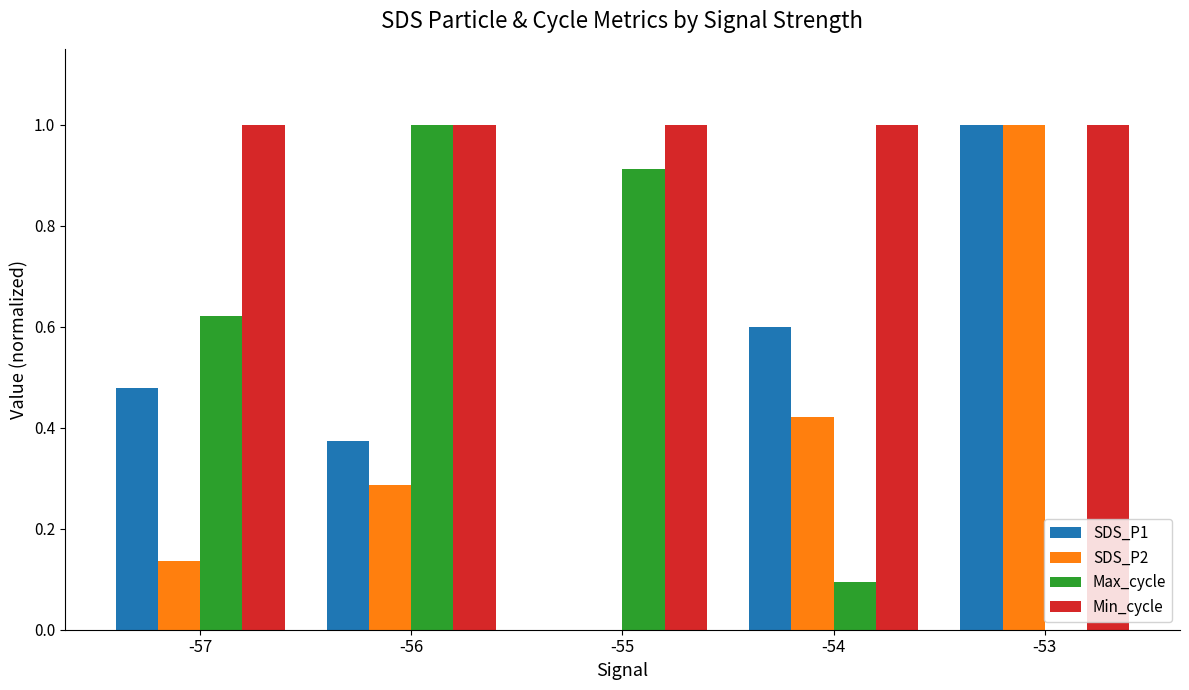

At which category is the sum across all series the highest?

-53